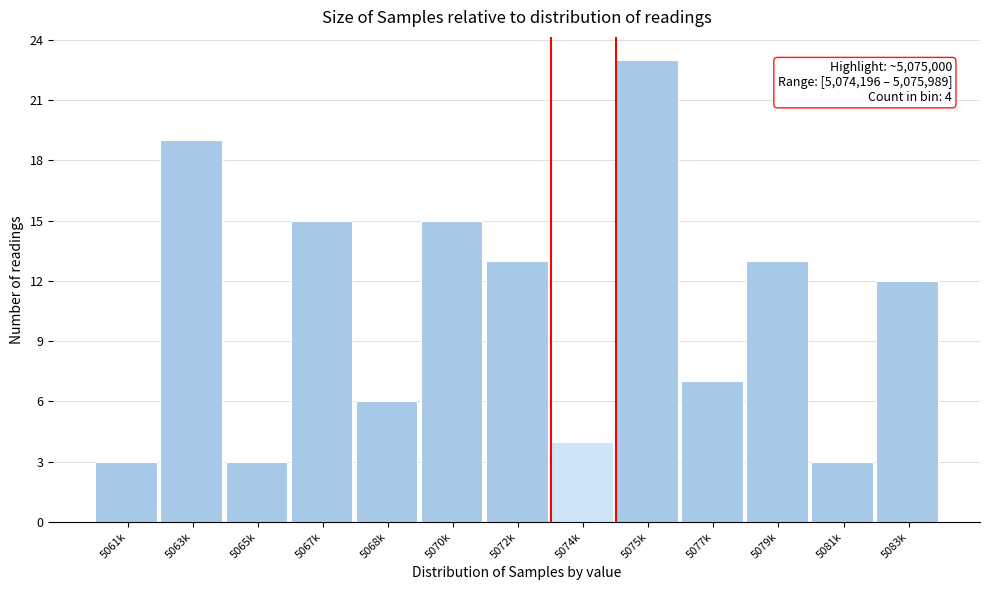

Reading left to right, transcribe all the data shown in this chart.

5061k=3	5063k=19	5065k=3	5067k=15	5068k=6	5070k=15	5072k=13	5074k=4	5075k=23	5077k=7	5079k=13	5081k=3	5083k=12